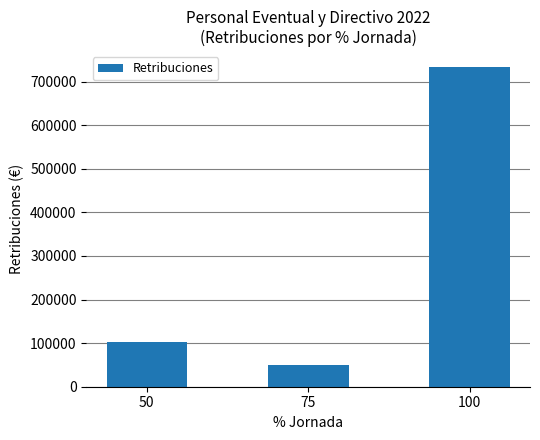

Count the number of categories in the chart.

3